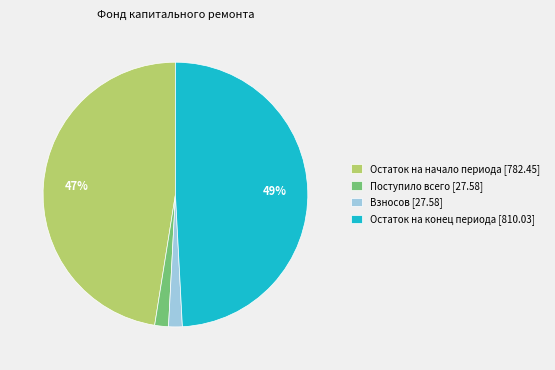

Is the sum of Остаток на начало периода [782.45] and Поступило всего [27.58] greater than half?

No